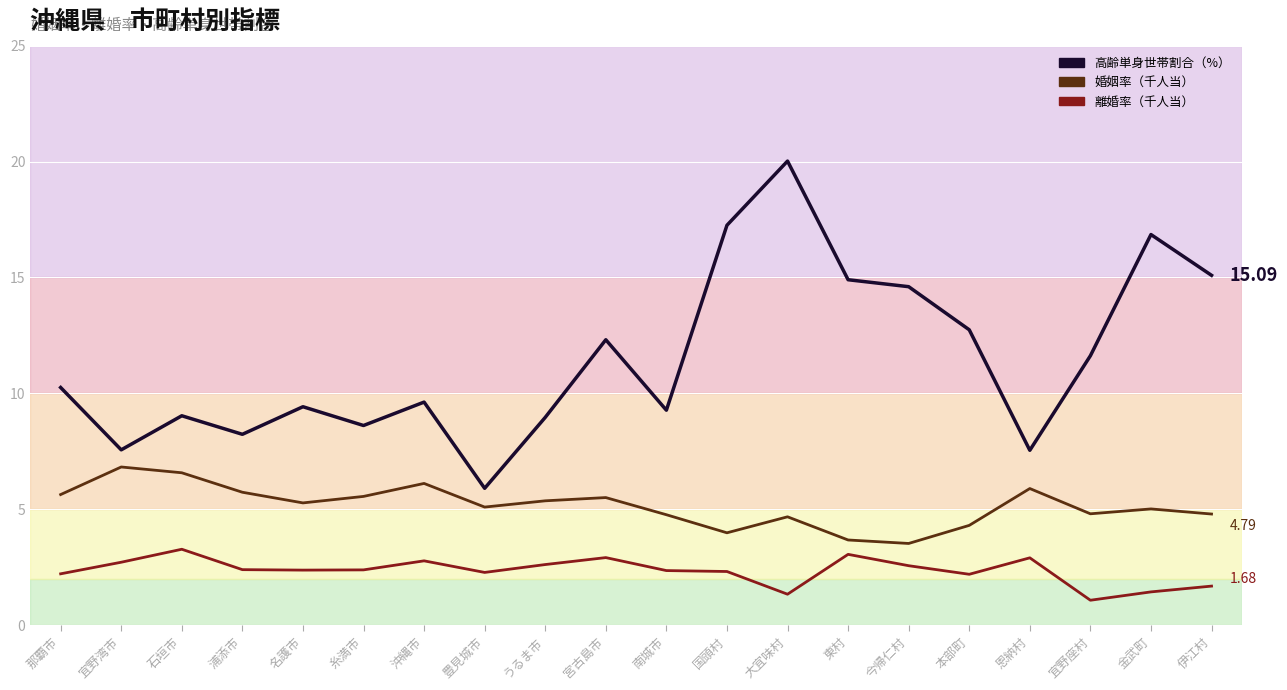

True or false: 離婚率（千人当） and 高齢単身世帯割合（%） cross at least once.

False